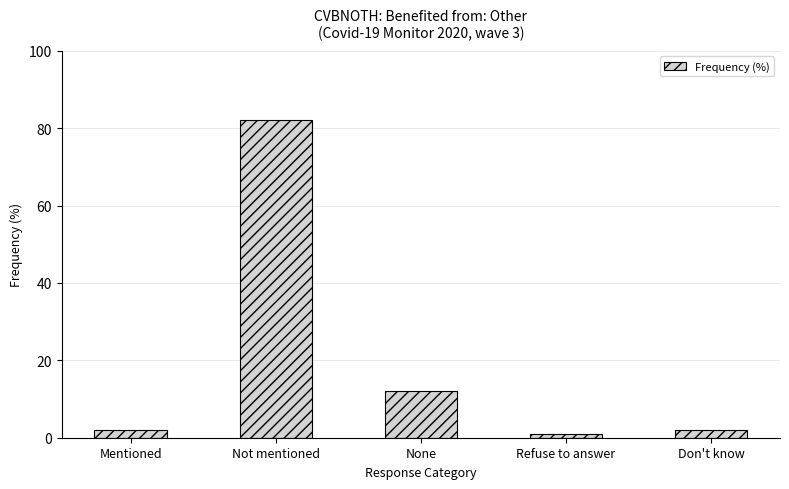

The value at Not mentioned is 23. True or false?

False